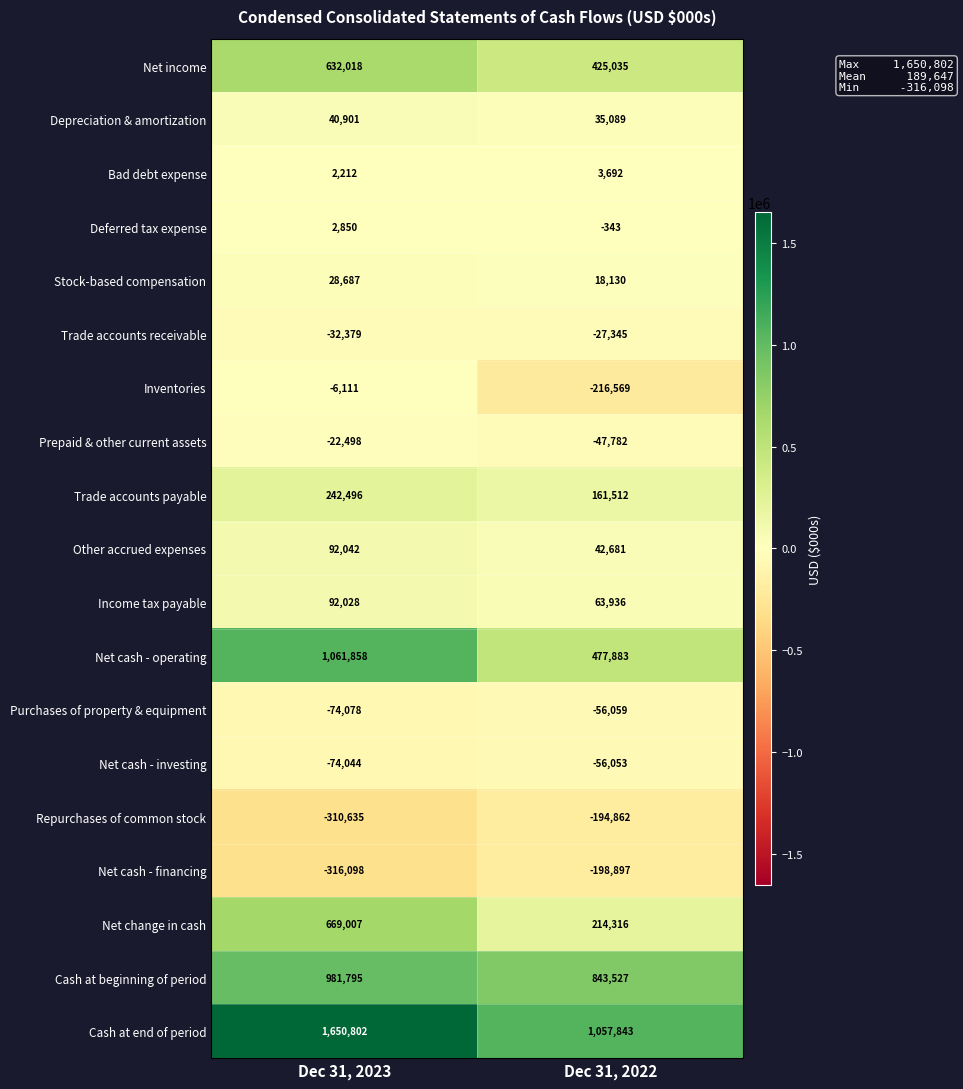

What is the total value across all series at Dec 31, 2022?

2545734